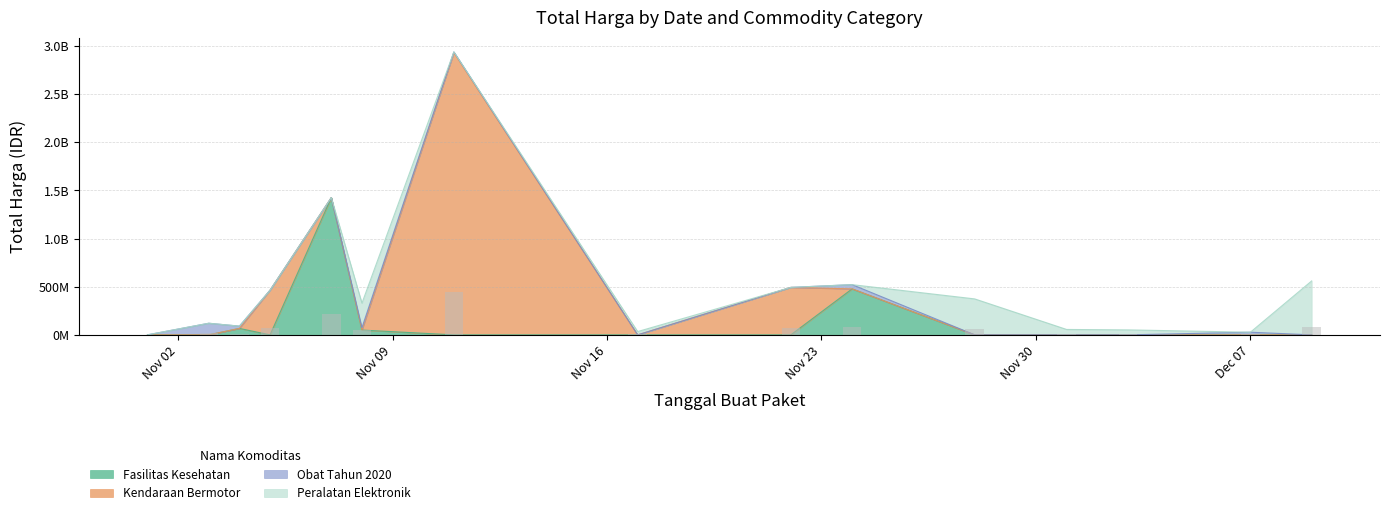

How many groups of bars are there?

12